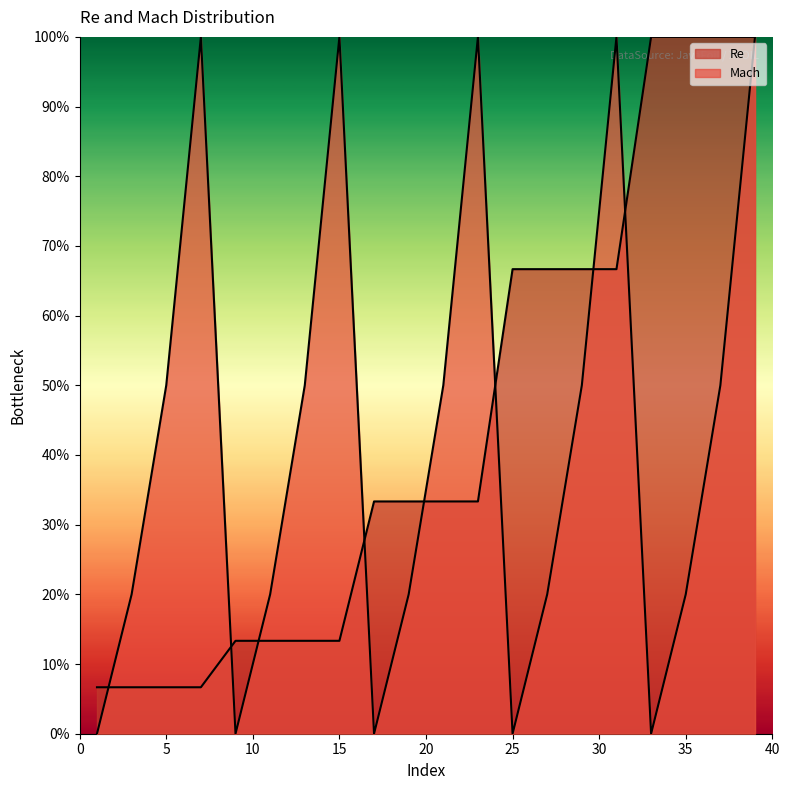

The Re series shows 0.7 at 25. True or false?

True